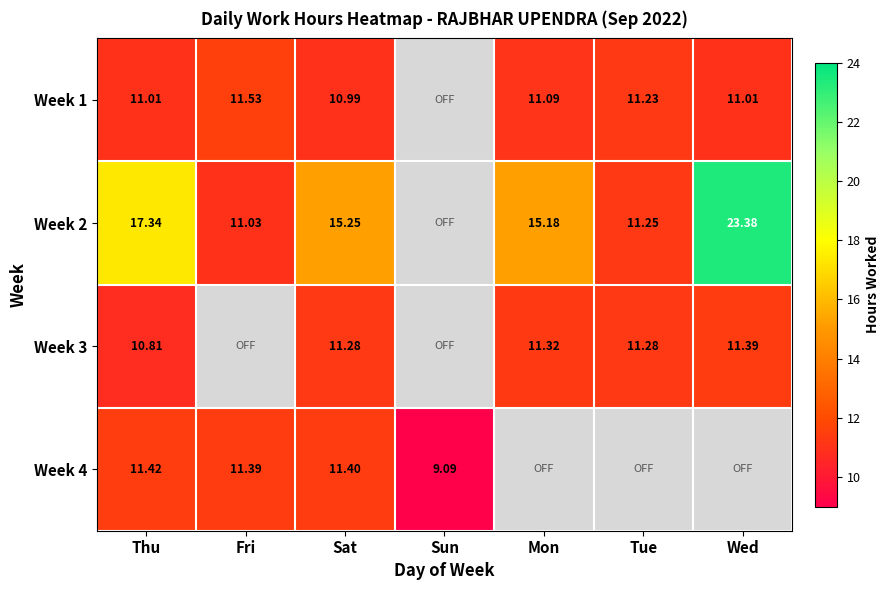

Is the value of Week 3 at Thu greater than the value of Week 1 at Wed?

No